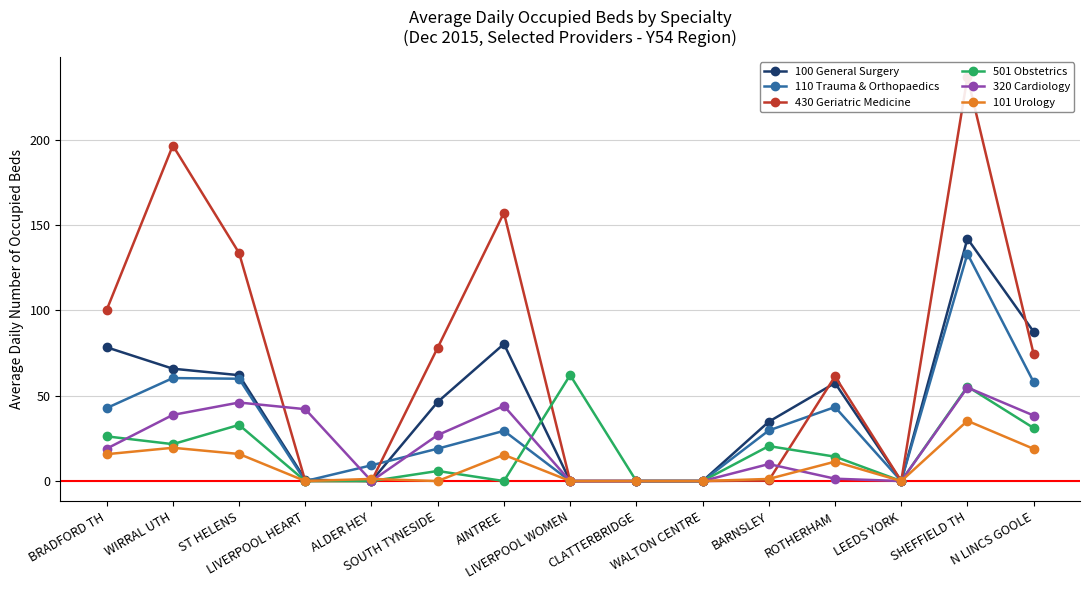

Read the 100 General Surgery value at WIRRAL UTH.

65.8